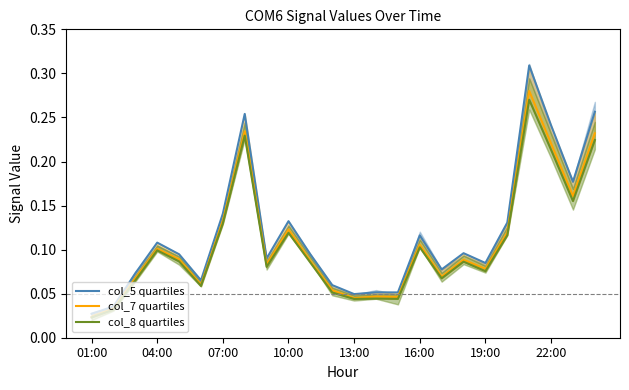

The value of col_5 quartiles at 14 is 0.0. True or false?

False